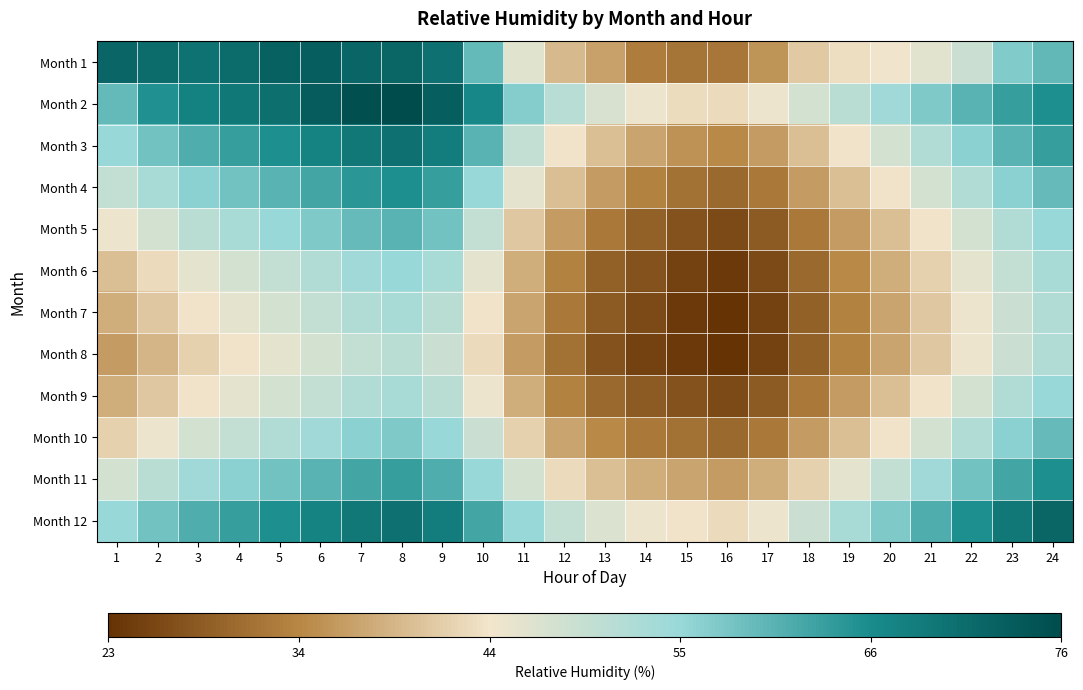

Reading right to left, list all the values displayed in this chart.

Month 1: 24=0.7	23=0.6	22=0.5	21=0.4	20=0.4	19=0.4	18=0.3	17=0.2	16=0.2	15=0.2	14=0.2	13=0.3	12=0.3	11=0.4	10=0.7	9=0.9	8=0.9	7=0.9	6=0.9	5=0.9	4=0.9	3=0.9	2=0.9	1=0.9
Month 2: 24=0.8	23=0.8	22=0.7	21=0.6	20=0.6	19=0.5	18=0.5	17=0.4	16=0.4	15=0.4	14=0.4	13=0.5	12=0.5	11=0.6	10=0.8	9=0.9	8=1.0	7=1.0	6=0.9	5=0.9	4=0.9	3=0.8	2=0.8	1=0.7
Month 3: 24=0.8	23=0.7	22=0.6	21=0.5	20=0.5	19=0.4	18=0.3	17=0.2	16=0.2	15=0.2	14=0.3	13=0.3	12=0.4	11=0.5	10=0.7	9=0.8	8=0.9	7=0.9	6=0.8	5=0.8	4=0.8	3=0.7	2=0.7	1=0.6
Month 4: 24=0.7	23=0.6	22=0.5	21=0.5	20=0.4	19=0.3	18=0.2	17=0.2	16=0.1	15=0.2	14=0.2	13=0.2	12=0.3	11=0.4	10=0.6	9=0.8	8=0.8	7=0.8	6=0.7	5=0.7	4=0.7	3=0.6	2=0.6	1=0.5
Month 5: 24=0.6	23=0.5	22=0.5	21=0.4	20=0.3	19=0.2	18=0.2	17=0.1	16=0.1	15=0.1	14=0.1	13=0.2	12=0.2	11=0.3	10=0.5	9=0.7	8=0.7	7=0.7	6=0.6	5=0.6	4=0.6	3=0.5	2=0.5	1=0.4
Month 6: 24=0.6	23=0.5	22=0.4	21=0.4	20=0.3	19=0.2	18=0.1	17=0.1	16=0.0	15=0.0	14=0.1	13=0.1	12=0.2	11=0.3	10=0.4	9=0.6	8=0.6	7=0.6	6=0.5	5=0.5	4=0.5	3=0.4	2=0.4	1=0.3
Month 7: 24=0.5	23=0.5	22=0.4	21=0.3	20=0.3	19=0.2	18=0.1	17=0.0	16=0.0	15=0.0	14=0.1	13=0.1	12=0.2	11=0.3	10=0.4	9=0.5	8=0.6	7=0.5	6=0.5	5=0.5	4=0.4	3=0.4	2=0.3	1=0.3
Month 8: 24=0.5	23=0.5	22=0.4	21=0.3	20=0.3	19=0.2	18=0.1	17=0.0	16=0.0	15=0.0	14=0.0	13=0.1	12=0.2	11=0.2	10=0.4	9=0.5	8=0.5	7=0.5	6=0.5	5=0.4	4=0.4	3=0.4	2=0.3	1=0.2
Month 9: 24=0.6	23=0.5	22=0.5	21=0.4	20=0.3	19=0.2	18=0.2	17=0.1	16=0.1	15=0.1	14=0.1	13=0.1	12=0.2	11=0.3	10=0.4	9=0.5	8=0.6	7=0.5	6=0.5	5=0.5	4=0.4	3=0.4	2=0.3	1=0.3
Month 10: 24=0.7	23=0.6	22=0.5	21=0.5	20=0.4	19=0.3	18=0.2	17=0.2	16=0.1	15=0.2	14=0.2	13=0.2	12=0.3	11=0.4	10=0.5	9=0.6	8=0.6	7=0.6	6=0.6	5=0.5	4=0.5	3=0.5	2=0.4	1=0.4
Month 11: 24=0.8	23=0.7	22=0.7	21=0.6	20=0.5	19=0.4	18=0.4	17=0.3	16=0.2	15=0.3	14=0.3	13=0.3	12=0.4	11=0.5	10=0.6	9=0.7	8=0.8	7=0.7	6=0.7	5=0.7	4=0.6	3=0.6	2=0.5	1=0.5
Month 12: 24=0.9	23=0.9	22=0.8	21=0.7	20=0.6	19=0.6	18=0.5	17=0.4	16=0.4	15=0.4	14=0.4	13=0.5	12=0.5	11=0.6	10=0.7	9=0.8	8=0.9	7=0.9	6=0.8	5=0.8	4=0.8	3=0.7	2=0.7	1=0.6